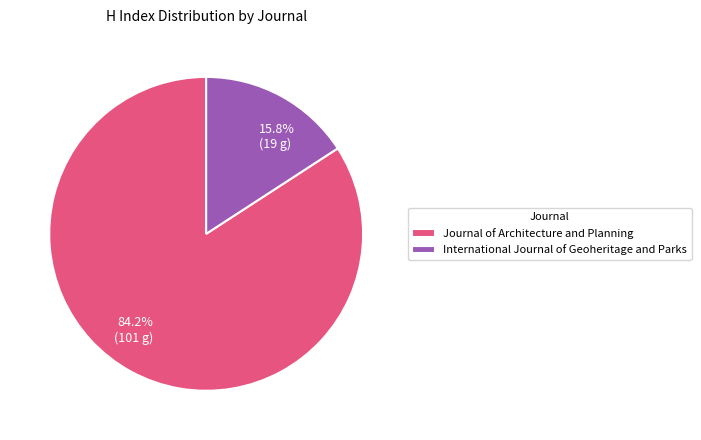

Is there a majority slice in this chart?

Yes